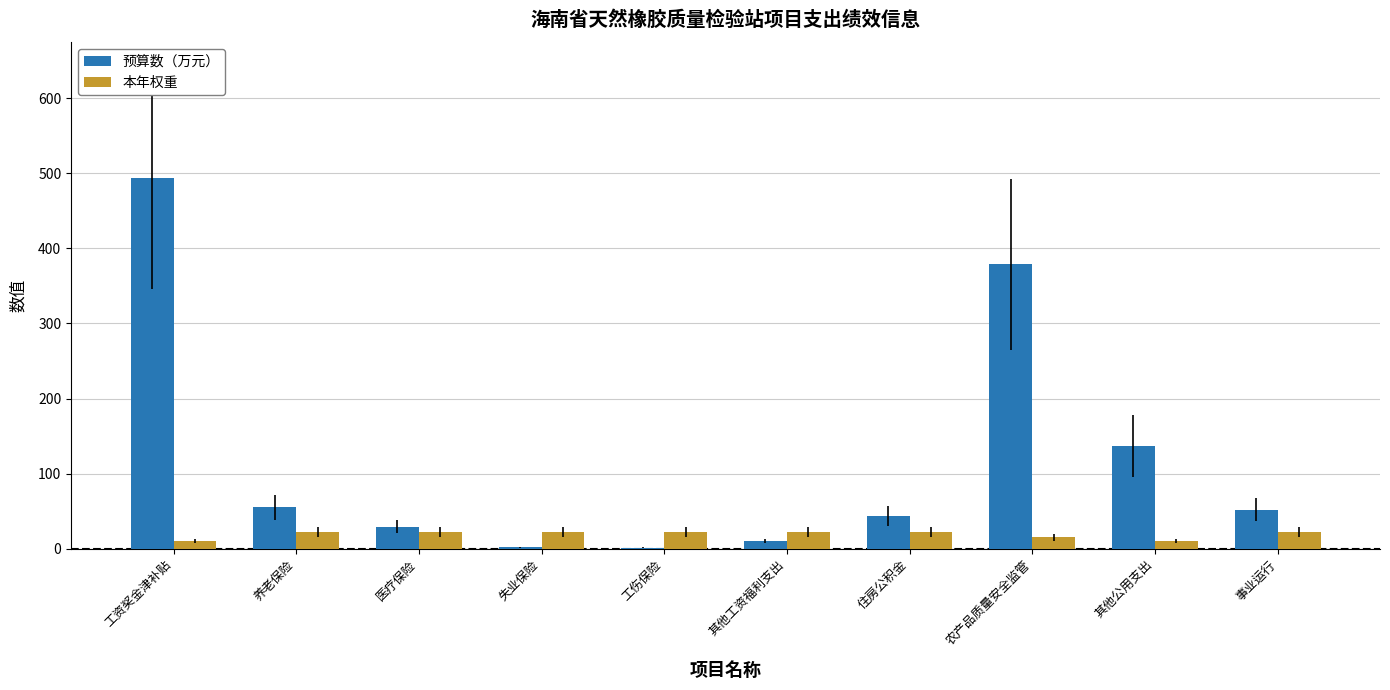

The value of 预算数（万元） at 农产品质量安全监管 is 645.5. True or false?

False